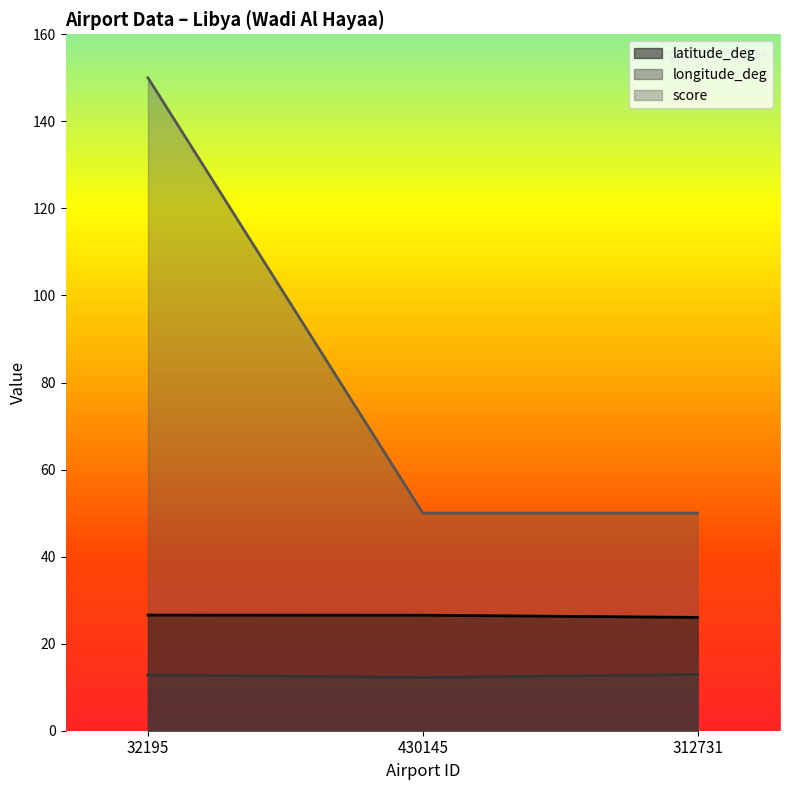

Reading left to right, extract all data points from this chart.

latitude_deg: 32195=26.6	430145=26.5	312731=26.0
longitude_deg: 32195=12.8	430145=12.2	312731=12.9
score: 32195=150.0	430145=50.0	312731=50.0